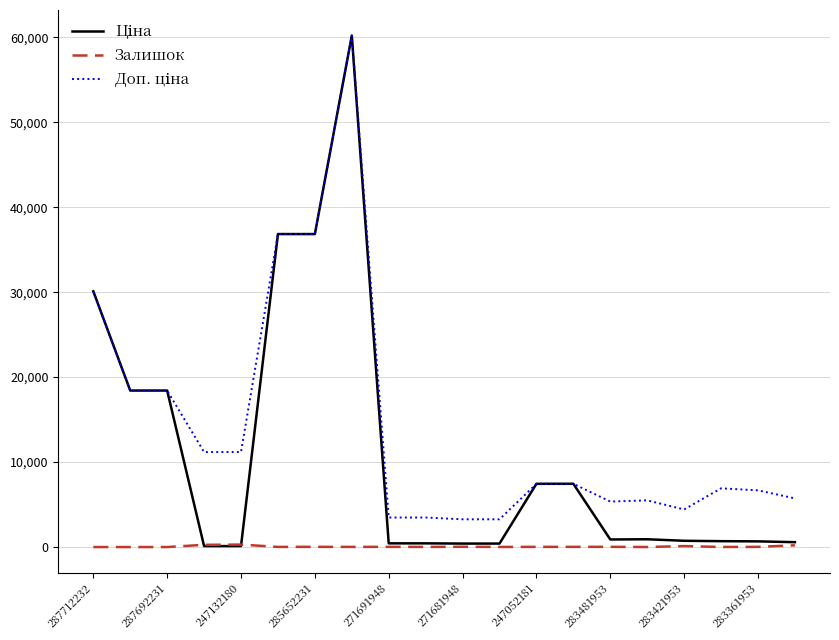

What is the value of the Доп. ціна point at the 6th from the left?

36841.8